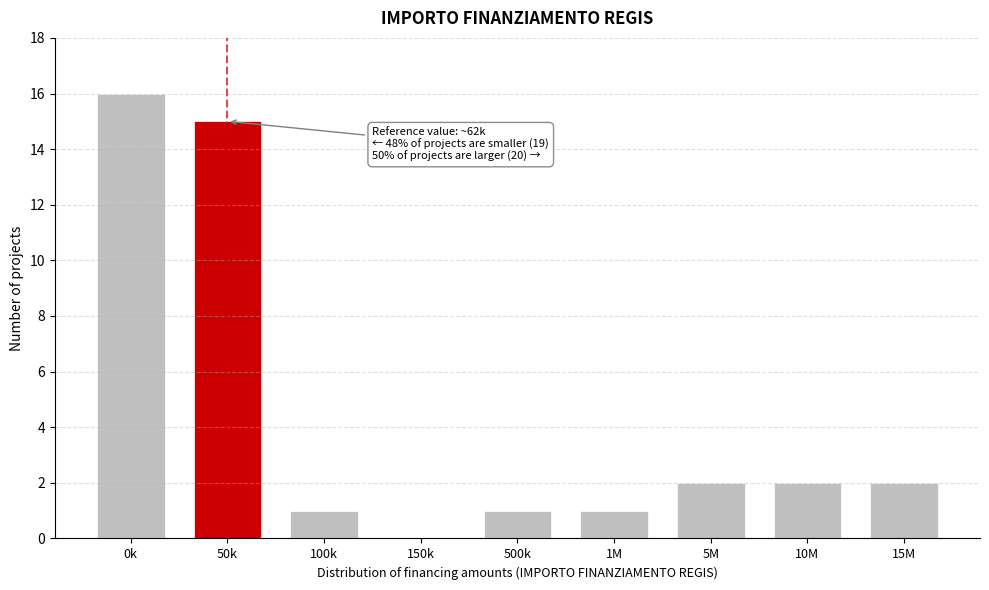

Reading left to right, transcribe all the data shown in this chart.

0k=16	50k=15	100k=1	150k=0	500k=1	1M=1	5M=2	10M=2	15M=2